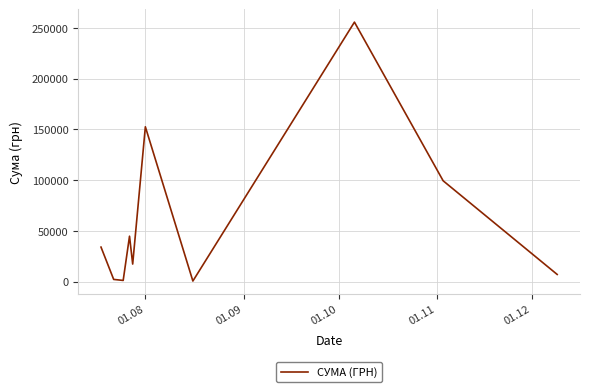

What is the difference between the maximum and minimum values?

254950.2